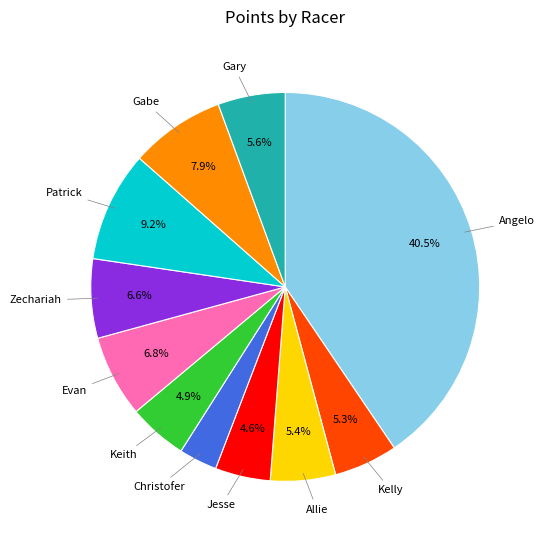

Is there a majority slice in this chart?

No